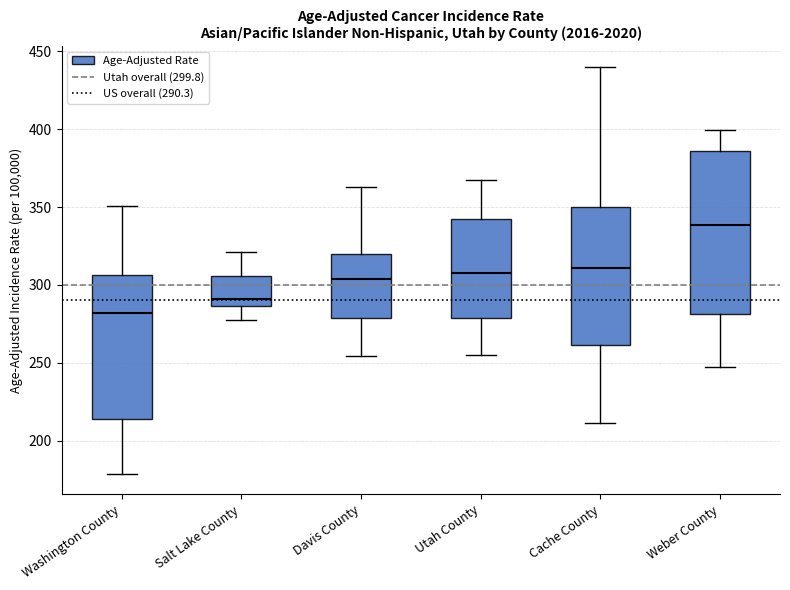

Which box has the lowest median line?

Washington County